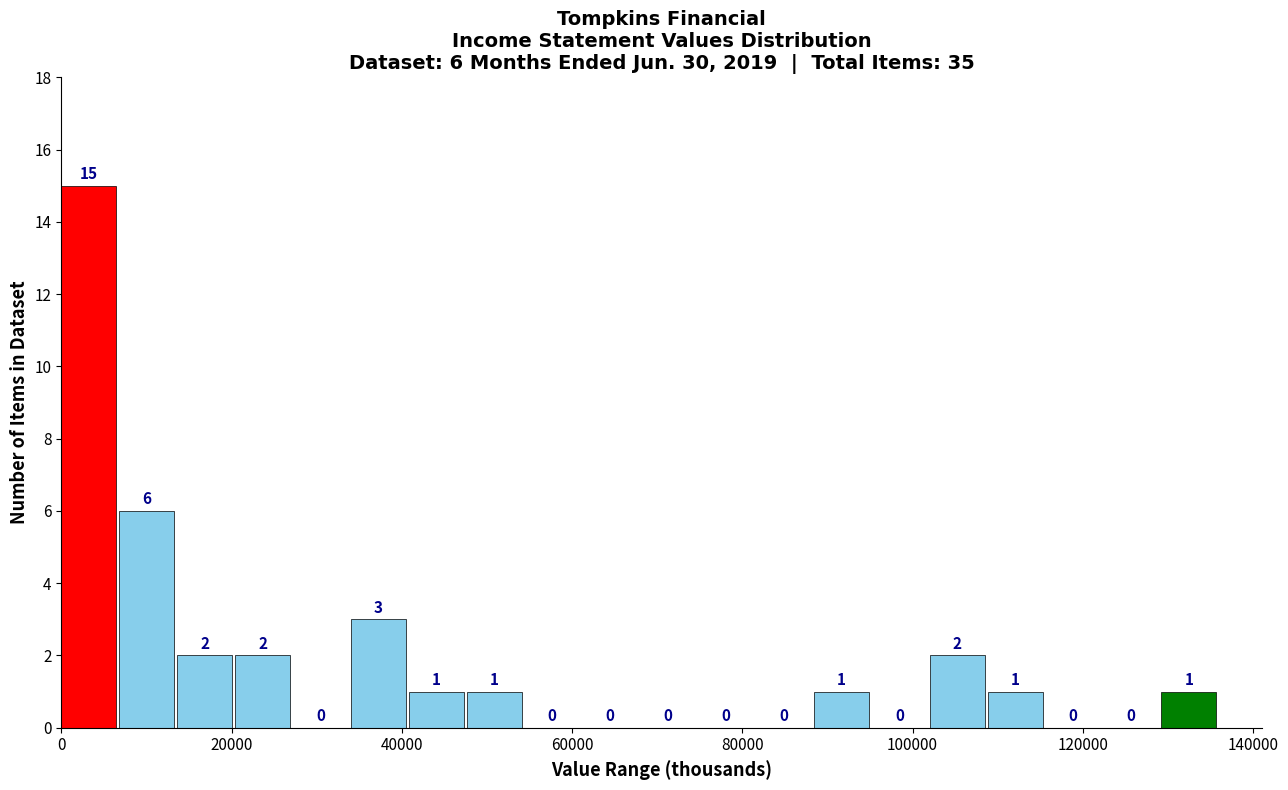

Around what value on the x-axis is the tallest bar? Give the approximate position of its centre, as read against the axis.

4000